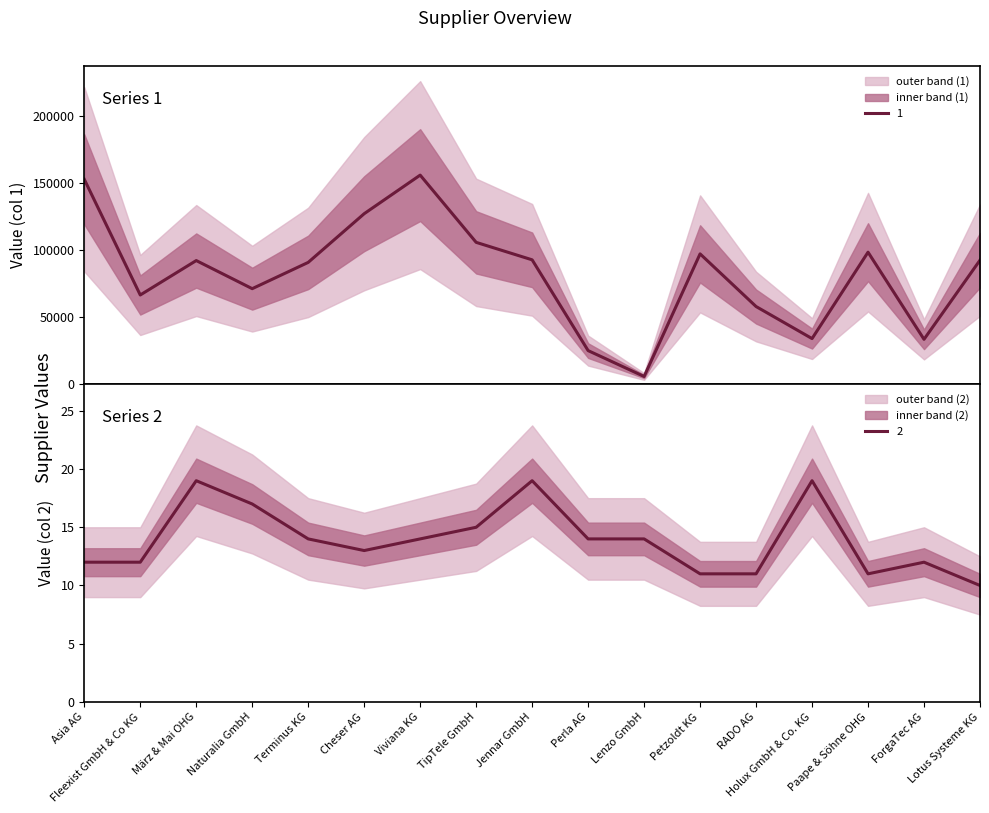

Count the number of data series in this chart.

2